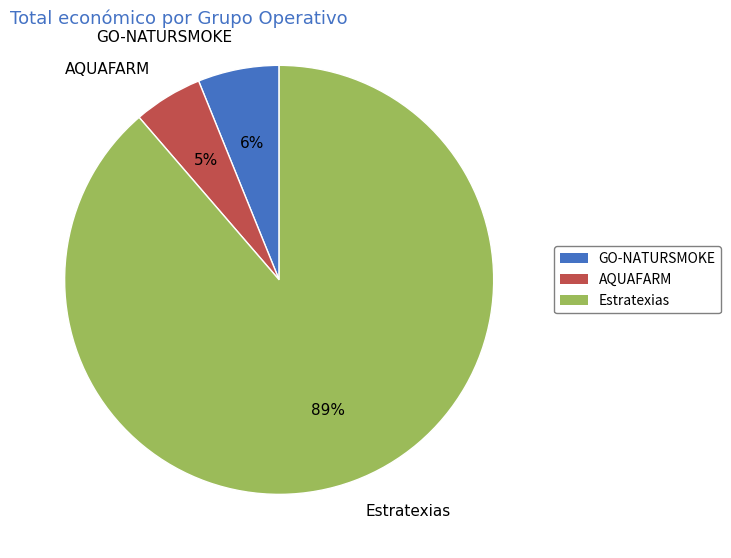

Between GO-NATURSMOKE and Estratexias, which is larger?

Estratexias